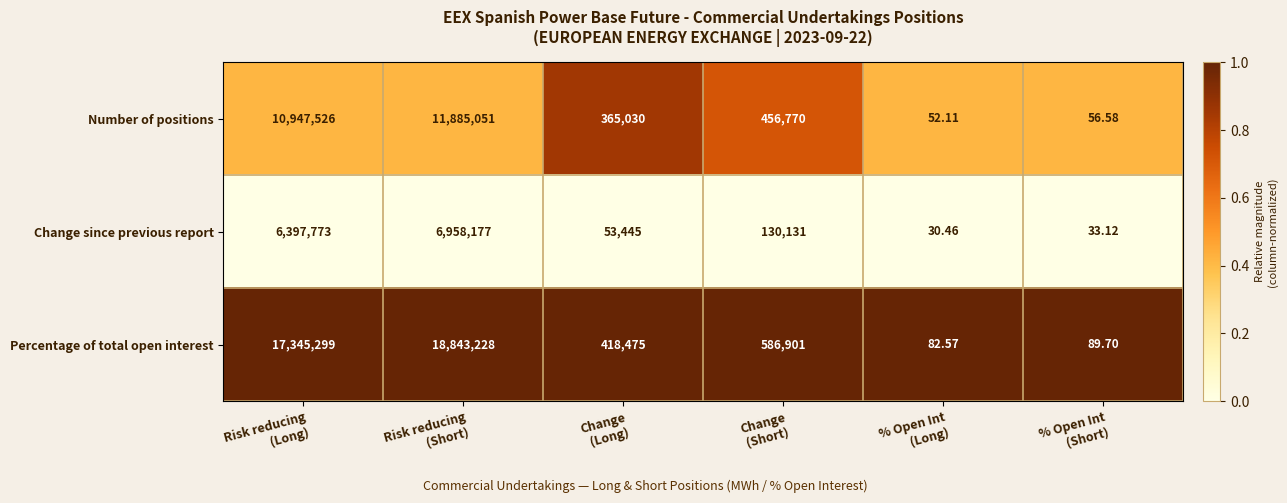

Which series has the largest range (max minus min)?

Percentage of total open interest